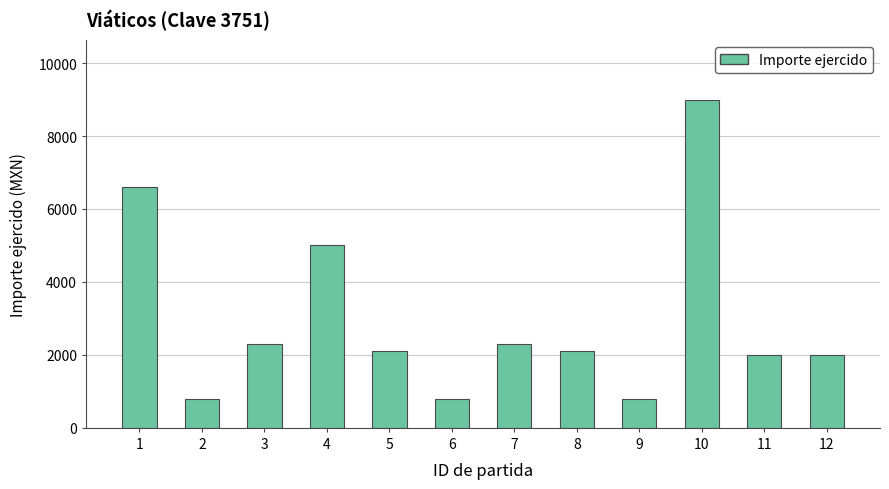

What is the value of the 7th bar from the left?

2300